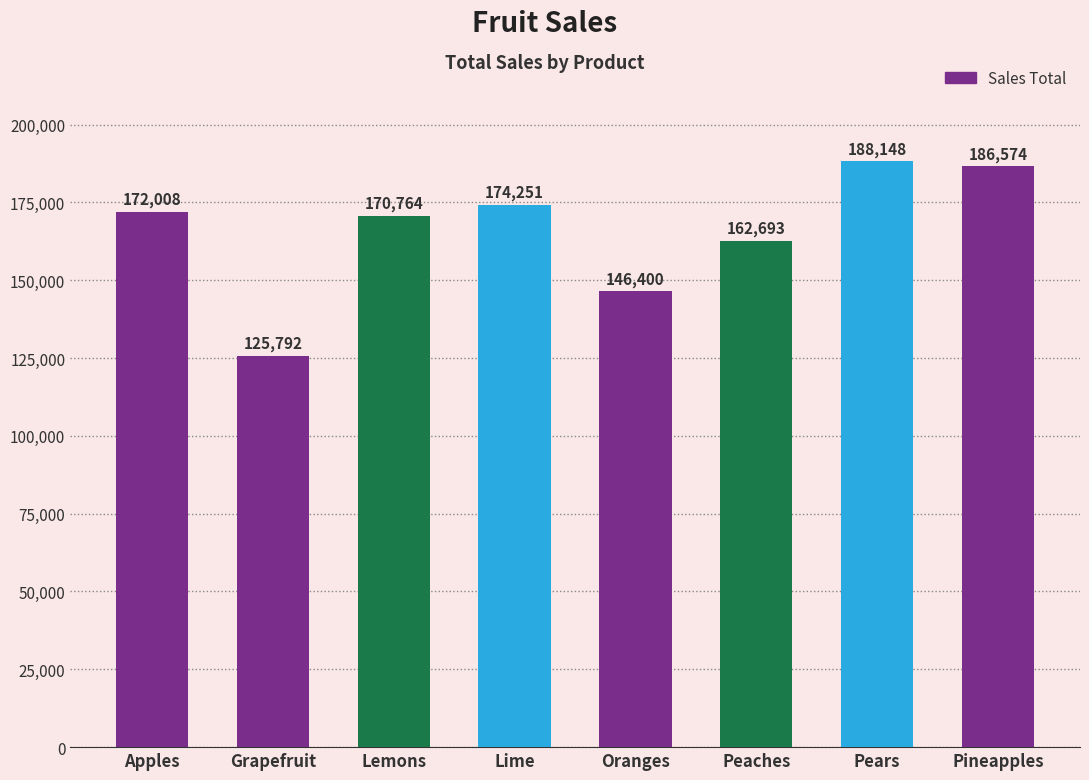

Reading right to left, what are all the values shown in this chart?

186574	188148	162693	146400	174251	170764	125792	172008